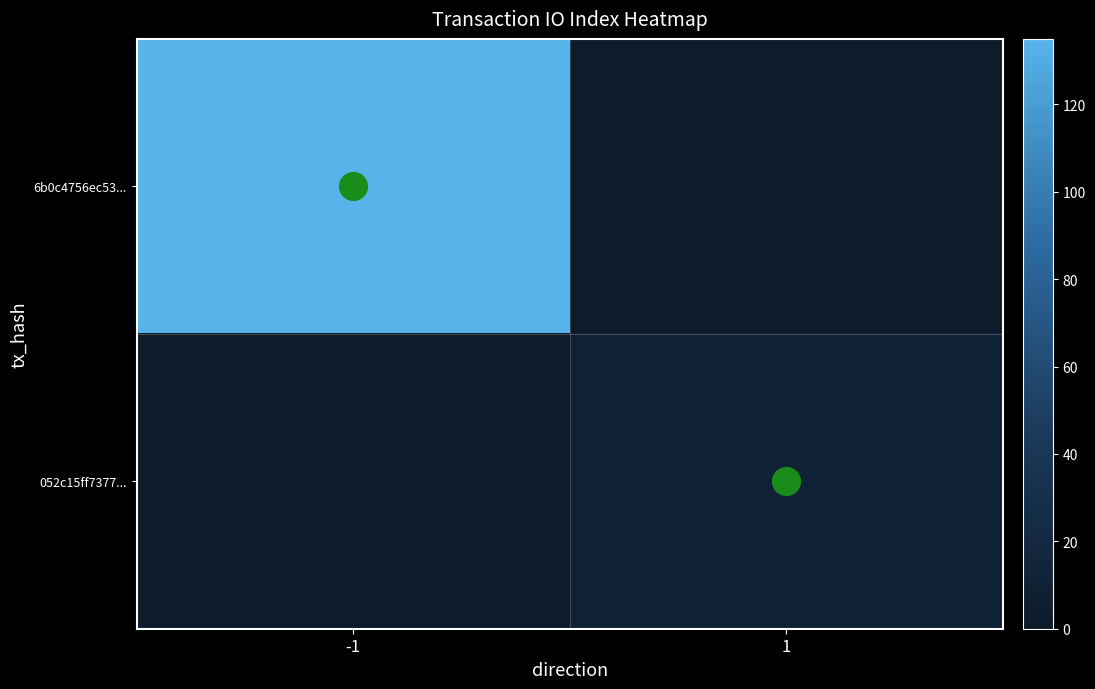

How many series are shown in this chart?

2